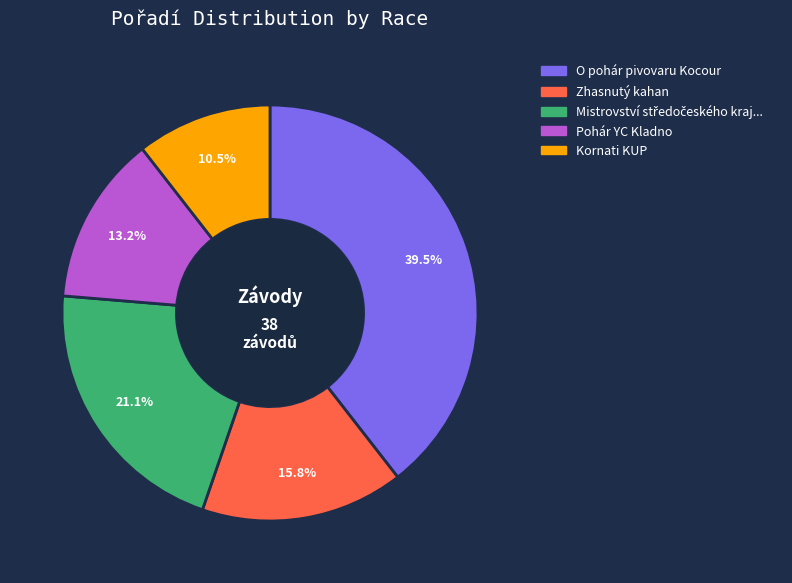

Is there any slice that represents more than half of the pie?

No